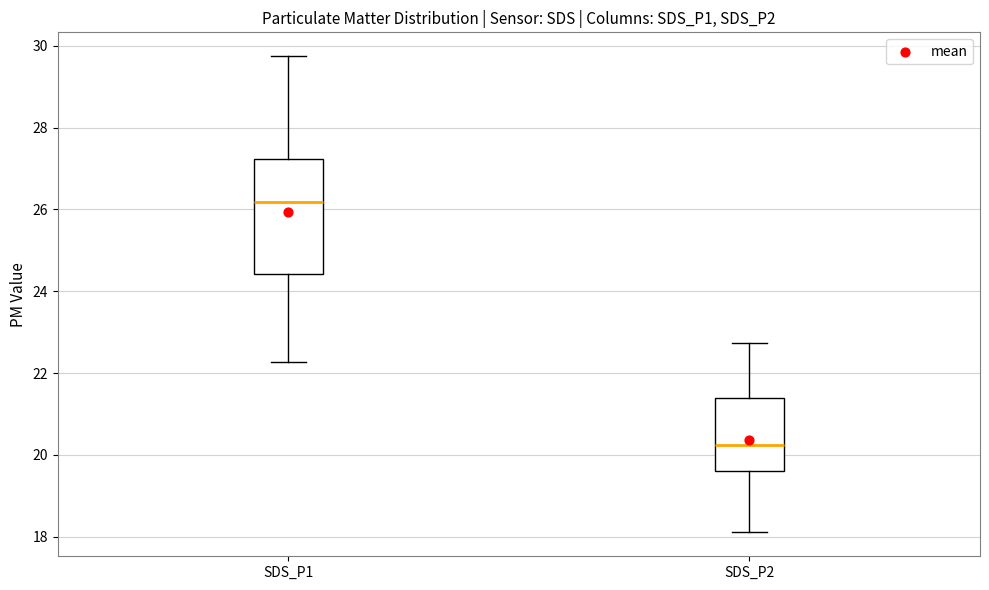

Where is the lower edge of the box for SDS_P1 on the y-axis? The values are not printed on the chart, so give them approximately, as read against the axis.

24.4